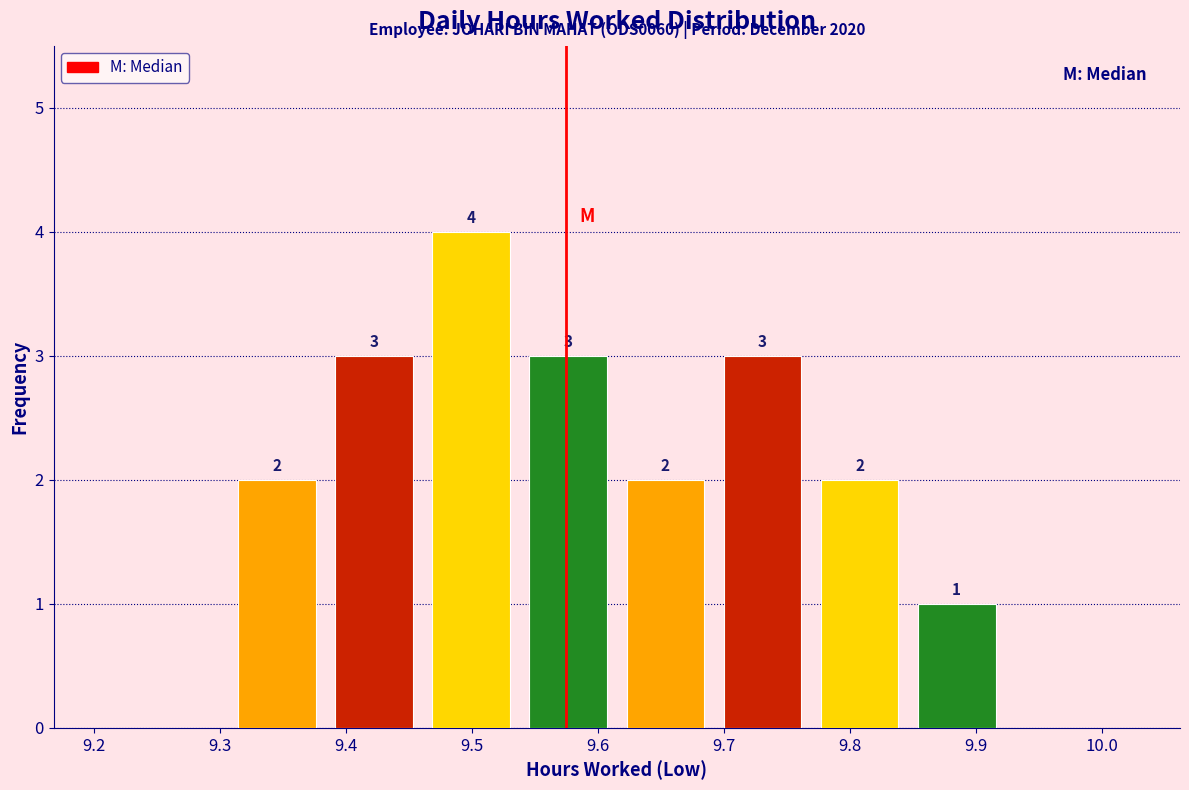

Which range on the x-axis has the tallest bar?

9.461 to 9.538